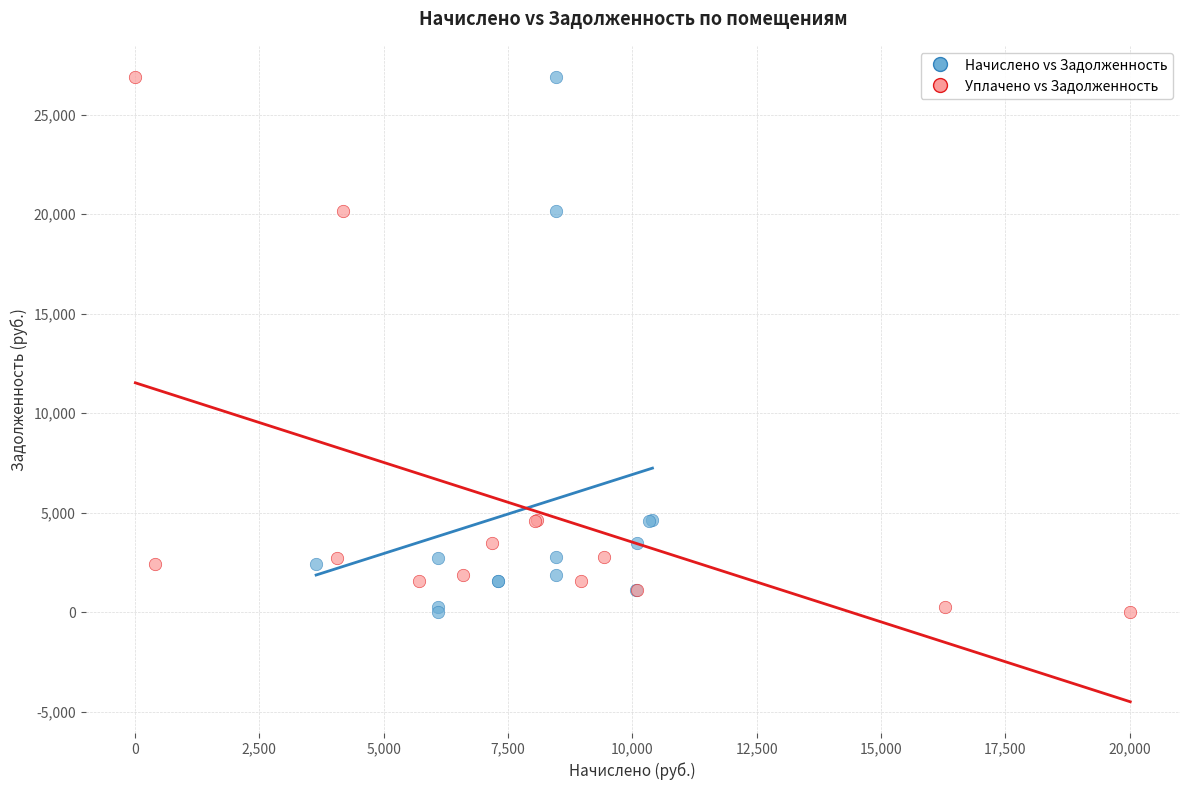

What are all the series names shown in the legend?

Начислено vs Задолженность, Уплачено vs Задолженность